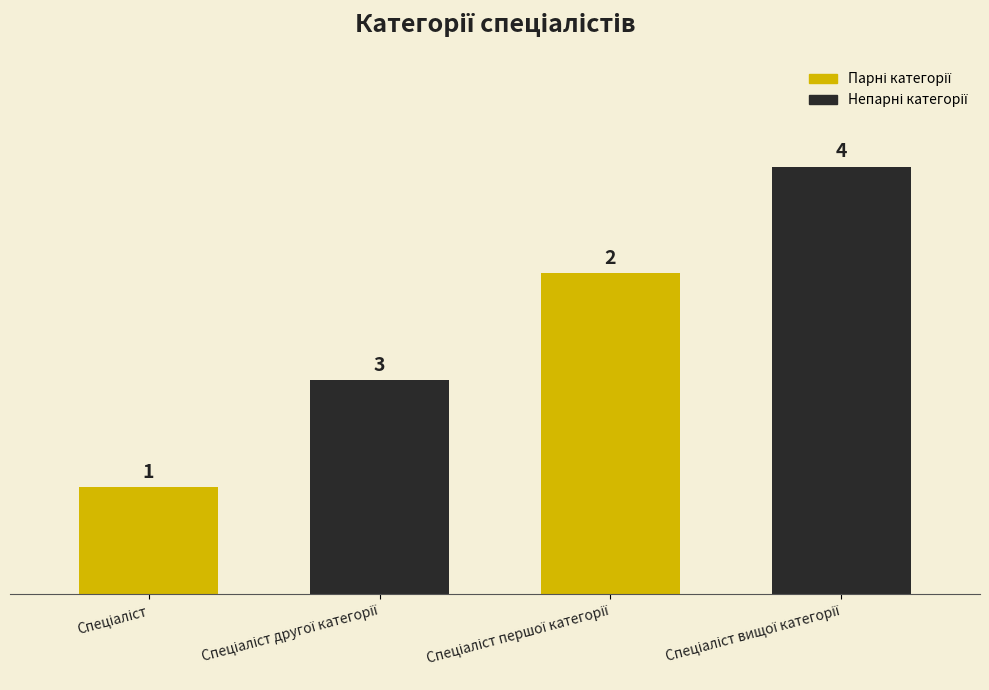

What is the greatest value displayed?

4